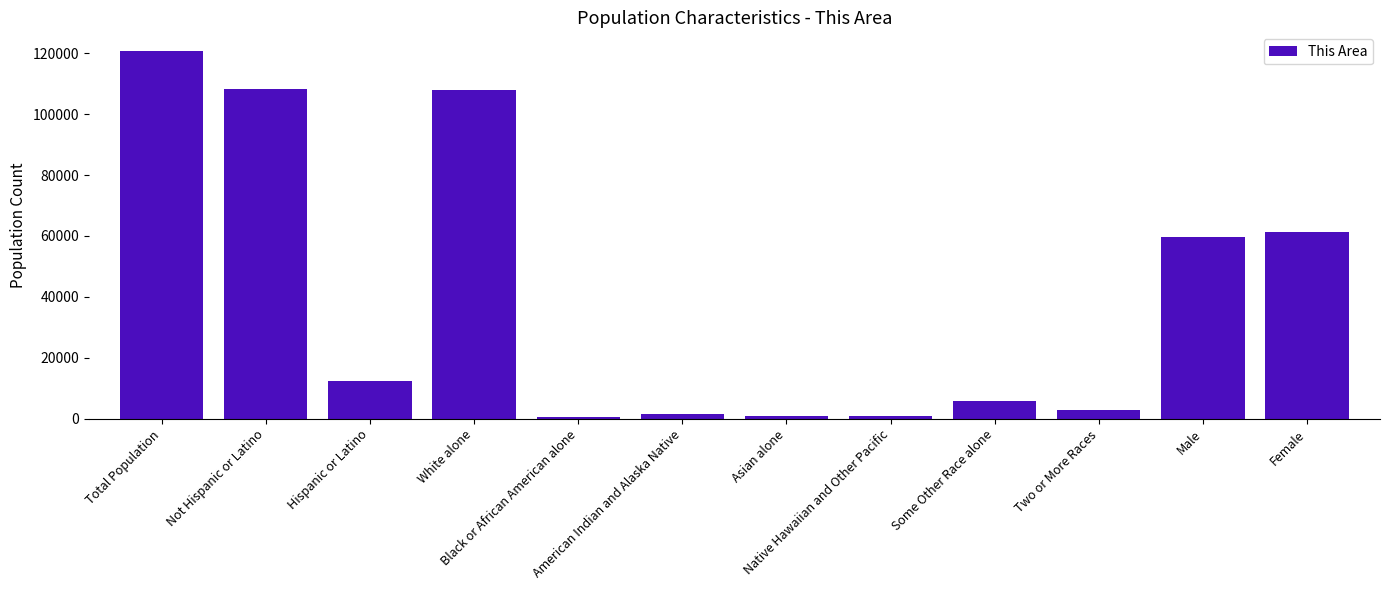

What is the label of the 6th bar from the left?

American Indian and Alaska Native